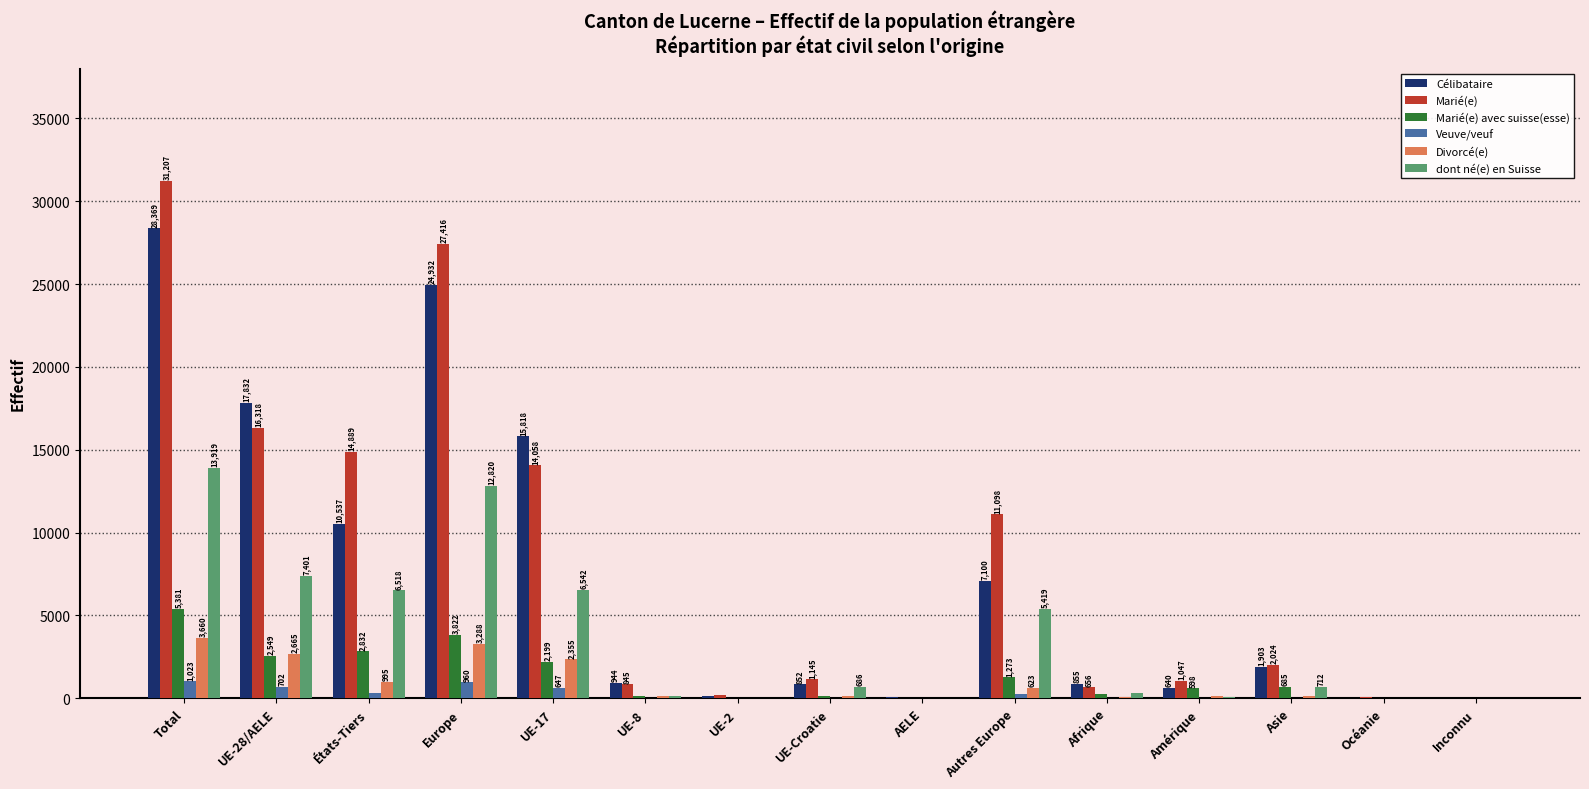

Reading left to right, extract all data points from this chart.

Célibataire: Total=28369	UE-28/AELE=17832	États-Tiers=10537	Europe=24932	UE-17=15818	UE-8=944	UE-2=169	UE-Croatie=852	AELE=49	Autres Europe=7100	Afrique=855	Amérique=640	Asie=1903	Océanie=26	Inconnu=13
Marié(e): Total=31207	UE-28/AELE=16318	États-Tiers=14889	Europe=27416	UE-17=14058	UE-8=845	UE-2=225	UE-Croatie=1145	AELE=45	Autres Europe=11098	Afrique=656	Amérique=1047	Asie=2024	Océanie=58	Inconnu=6
Marié(e) avec suisse(esse): Total=5381	UE-28/AELE=2549	États-Tiers=2832	Europe=3822	UE-17=2199	UE-8=156	UE-2=45	UE-Croatie=131	AELE=18	Autres Europe=1273	Afrique=241	Amérique=598	Asie=685	Océanie=33	Inconnu=2
Veuve/veuf: Total=1023	UE-28/AELE=702	États-Tiers=321	Europe=960	UE-17=647	UE-8=18	UE-2=3	UE-Croatie=34	AELE=0	Autres Europe=258	Afrique=12	Amérique=16	Asie=35	Océanie=0	Inconnu=0
Divorcé(e): Total=3660	UE-28/AELE=2665	États-Tiers=995	Europe=3288	UE-17=2355	UE-8=163	UE-2=27	UE-Croatie=114	AELE=6	Autres Europe=623	Afrique=96	Amérique=131	Asie=140	Océanie=5	Inconnu=0
dont né(e) en Suisse: Total=13919	UE-28/AELE=7401	États-Tiers=6518	Europe=12820	UE-17=6542	UE-8=142	UE-2=8	UE-Croatie=686	AELE=23	Autres Europe=5419	Afrique=294	Amérique=83	Asie=712	Océanie=3	Inconnu=7